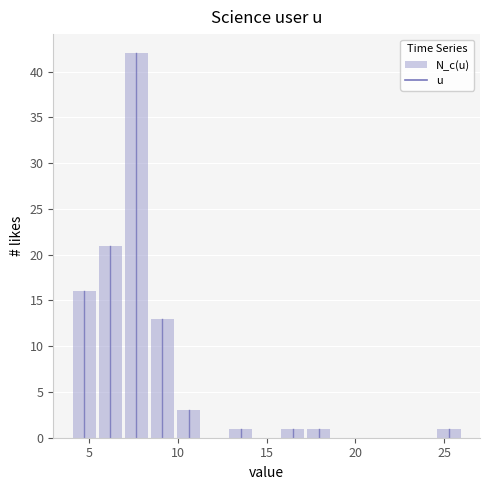

Around what value on the x-axis is the tallest bar? Give the approximate position of its centre, as read against the axis.

7.5